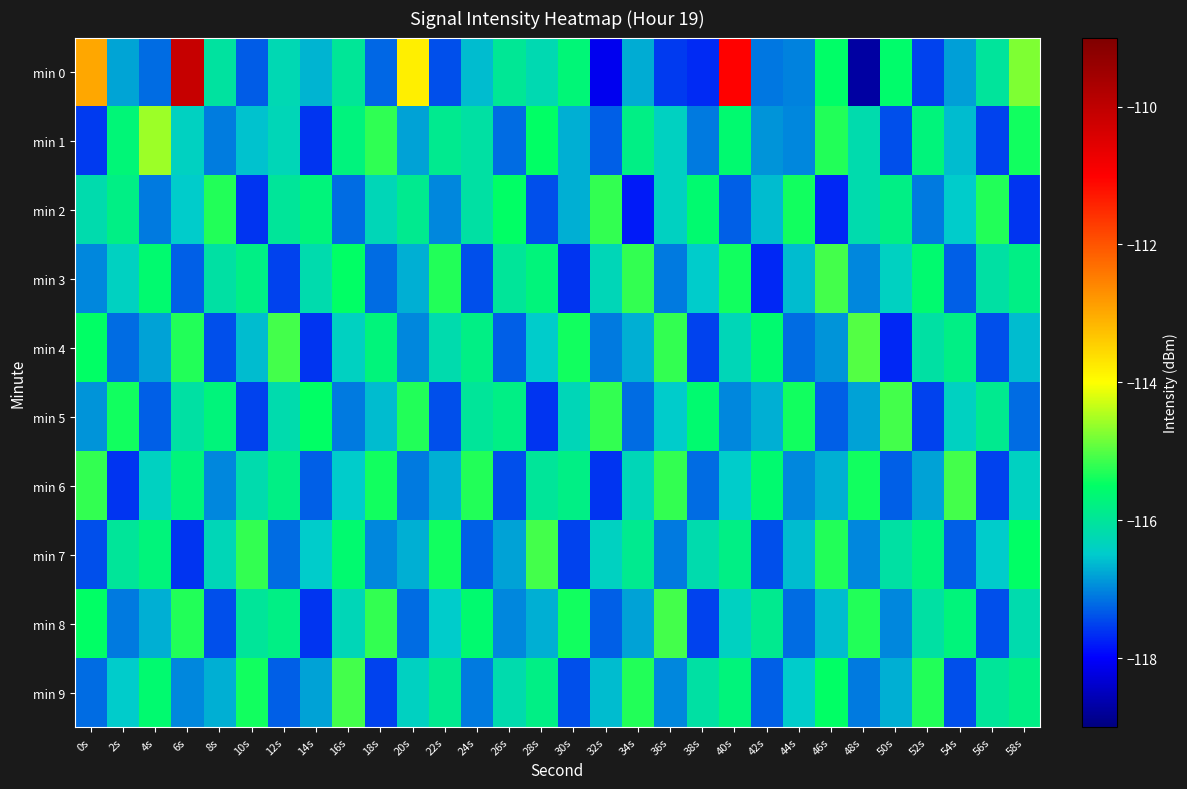

What is the greatest value displayed?

-110.1